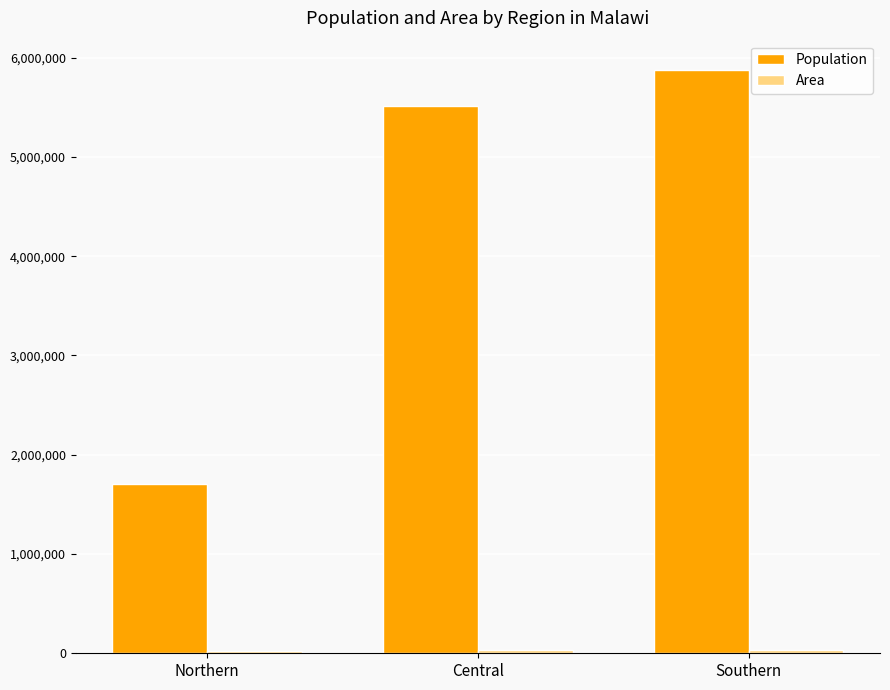

Which series has the largest range (max minus min)?

Population